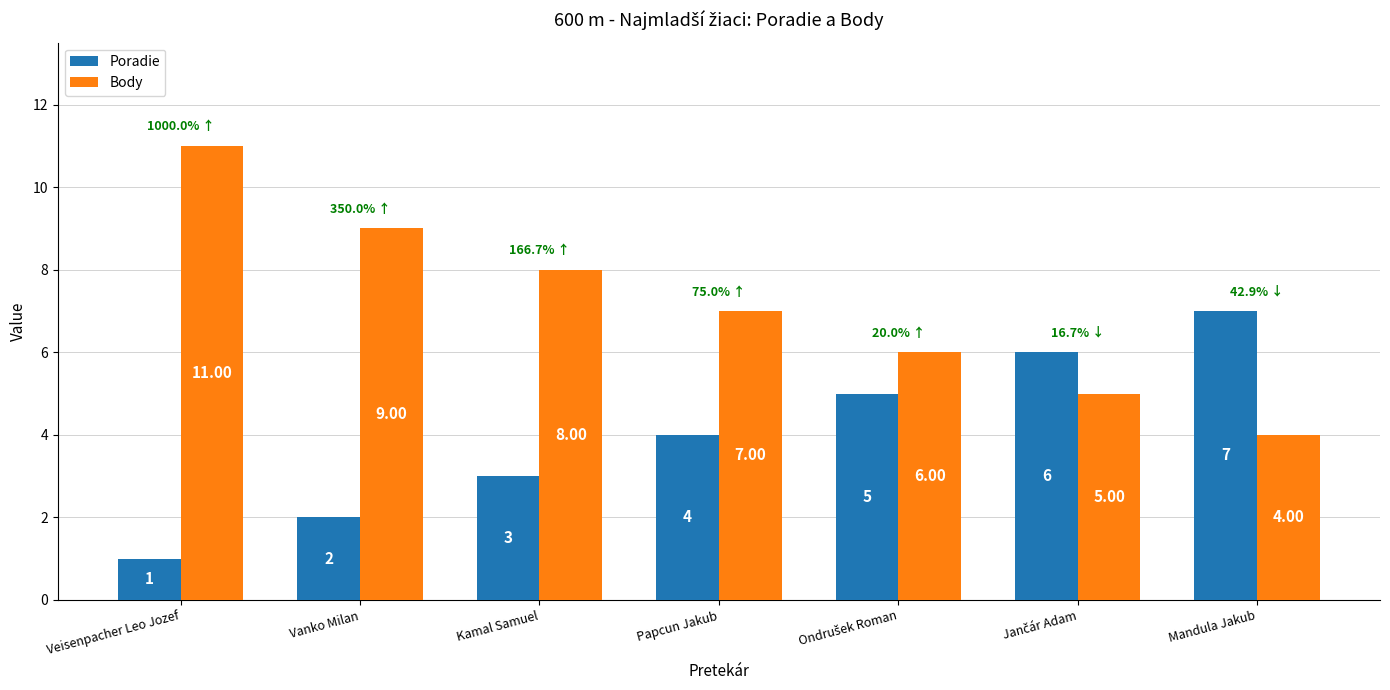

Which category has the highest value in the Body series?

Veisenpacher Leo Jozef